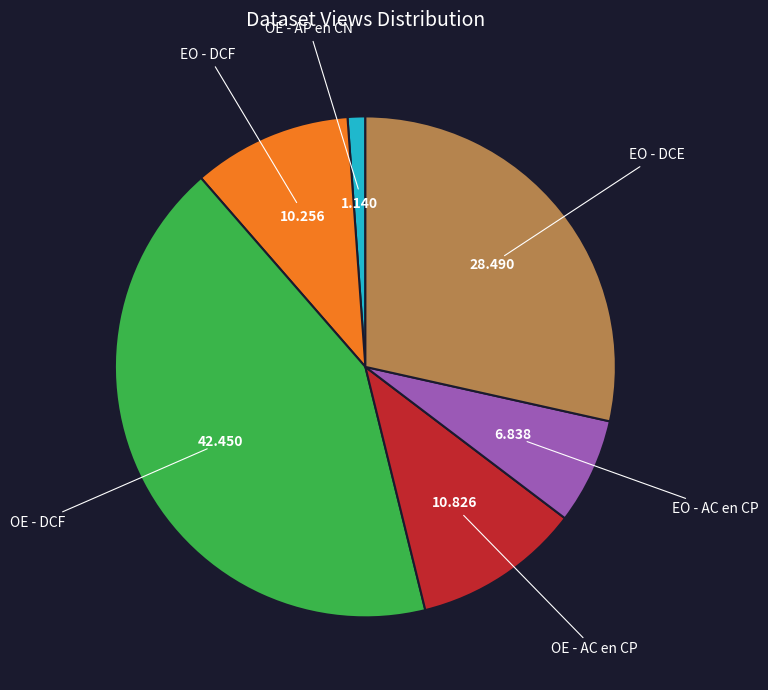

Does any single category account for the majority?

No